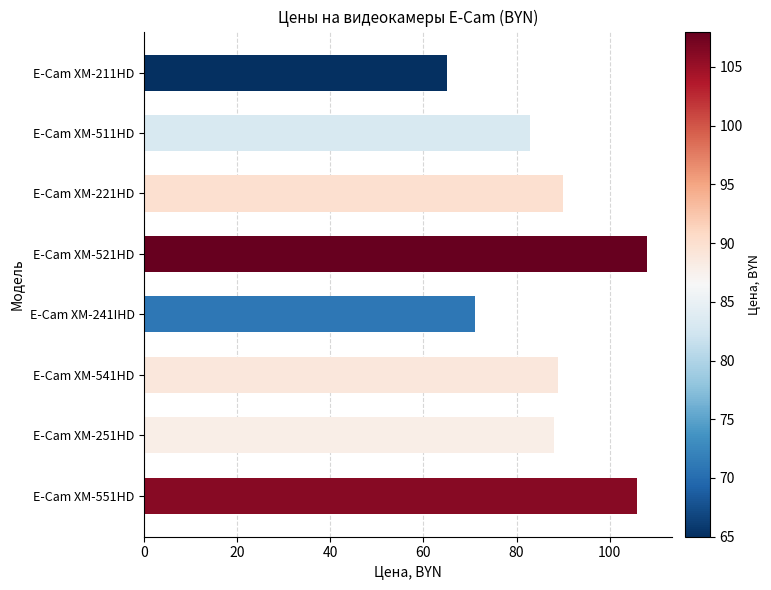

How many bars are there in total?

8